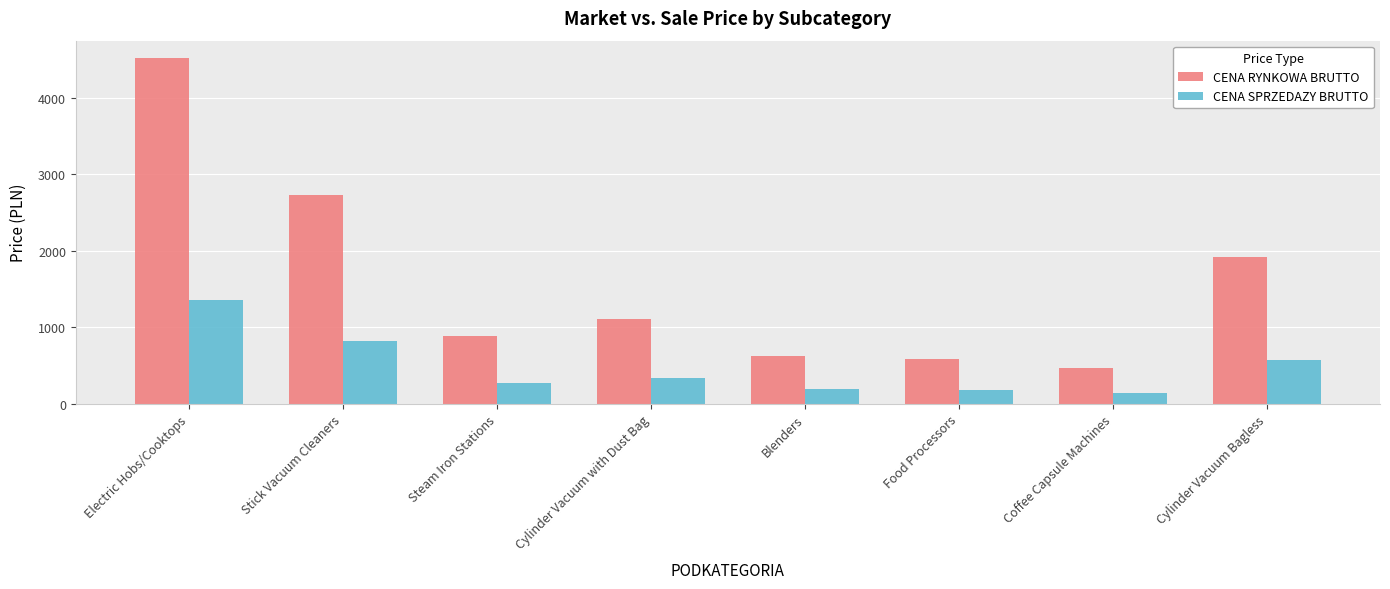

What is the value of the CENA SPRZEDAZY BRUTTO bar at the 2nd from the left?

820.6